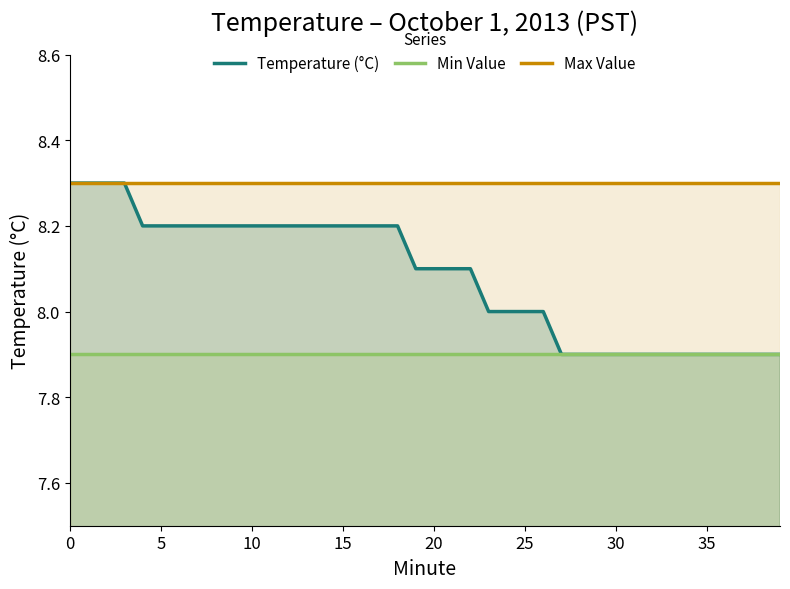

What is the value of the Max Value point at the 2nd from the left?

8.3